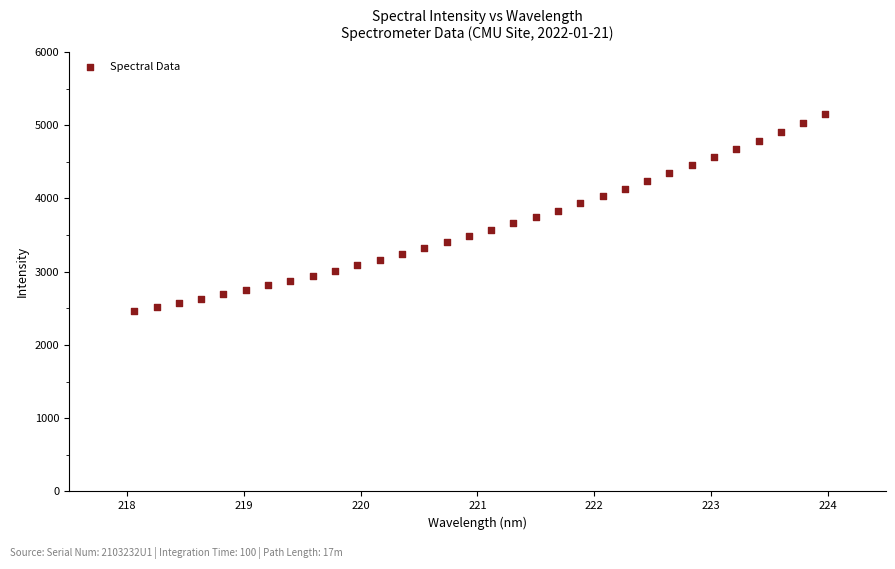

What is the range of Y values (max minus min)?

2684.0